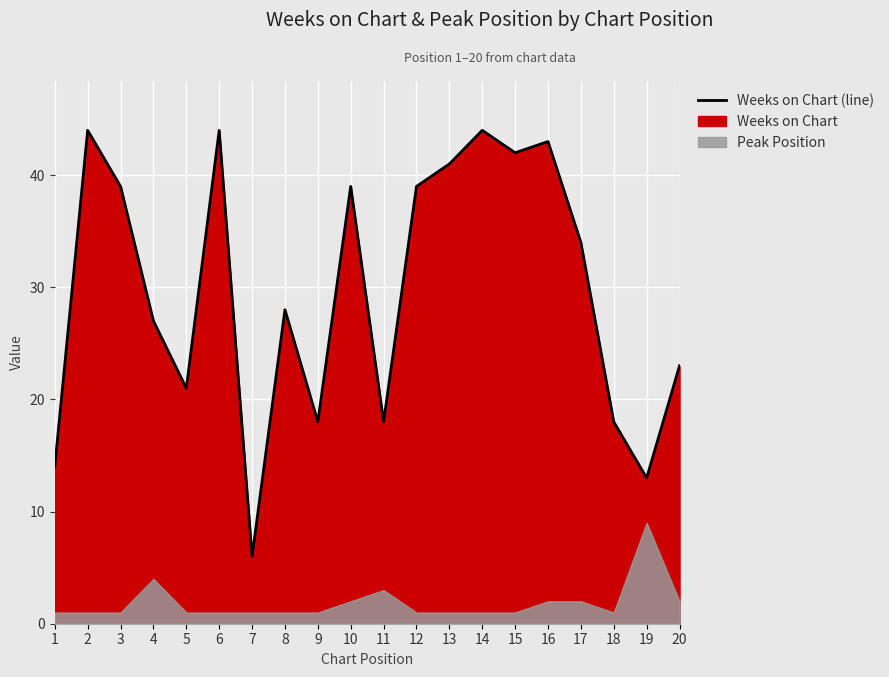

Is it true that the value at 17 is 12?

False